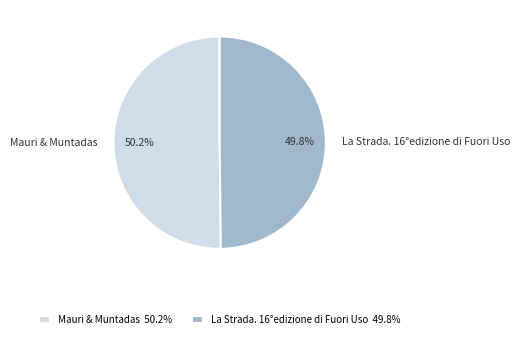

Approximately how many times larger is the value at La Strada. 16°edizione di Fuori Uso compared to Mauri & Muntadas?

1.0